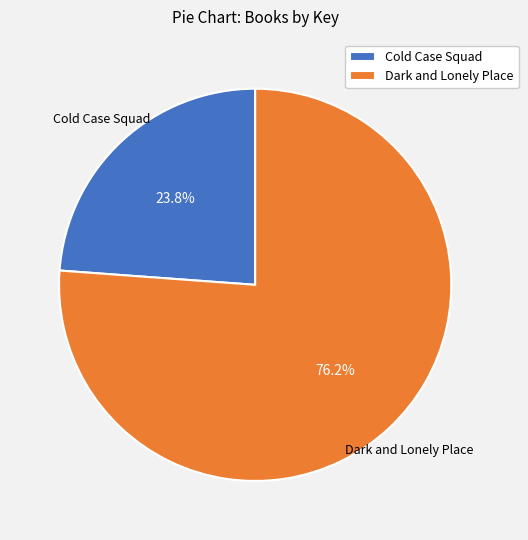

How many segments does this pie chart have?

2